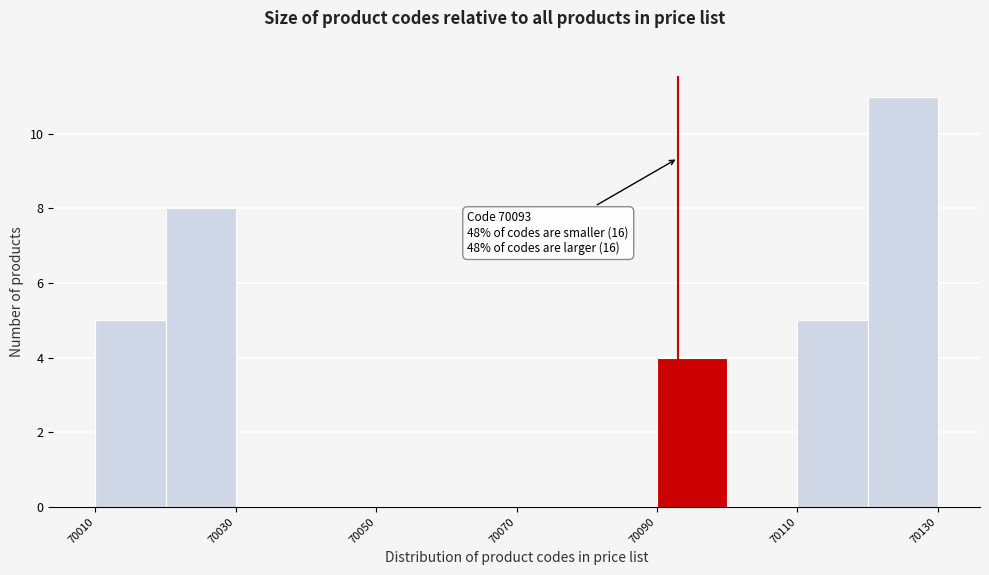

Which range on the x-axis has the tallest bar?

70120 to 70130